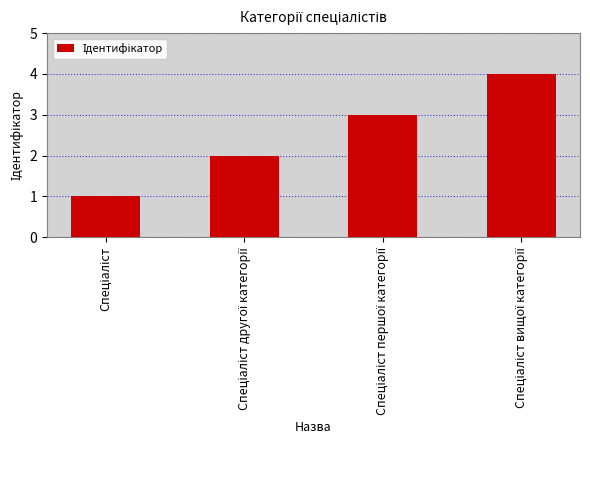

How many categories are shown in the chart?

4